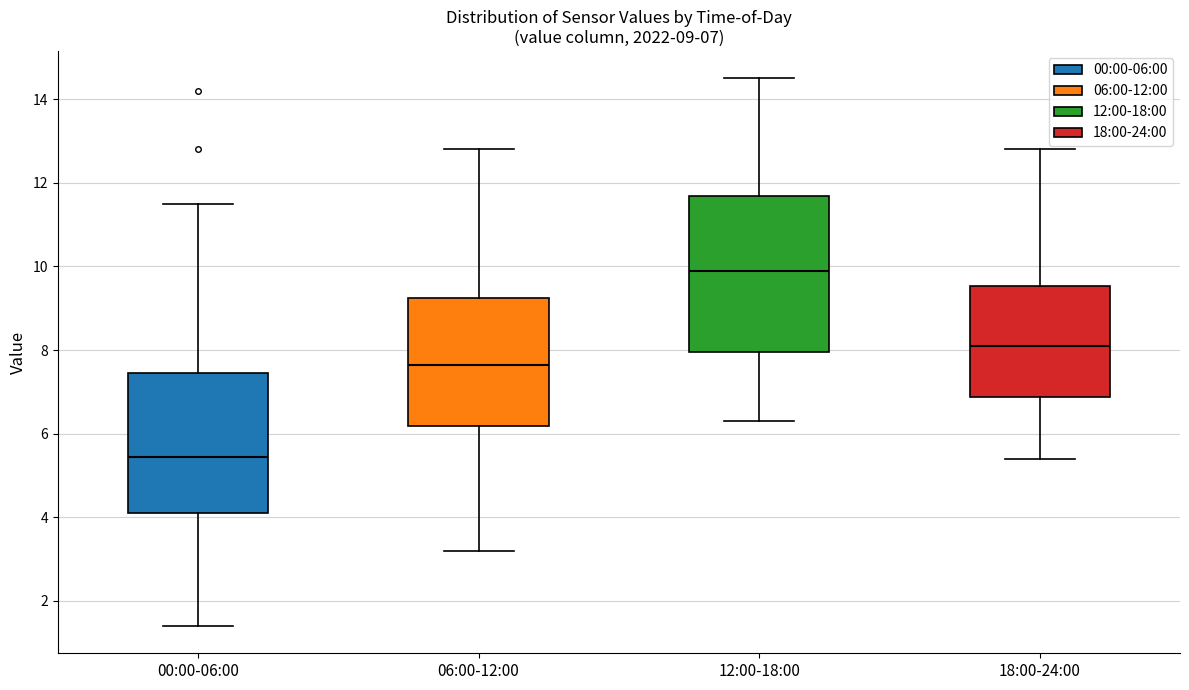

Which box has the highest median line?

12:00-18:00